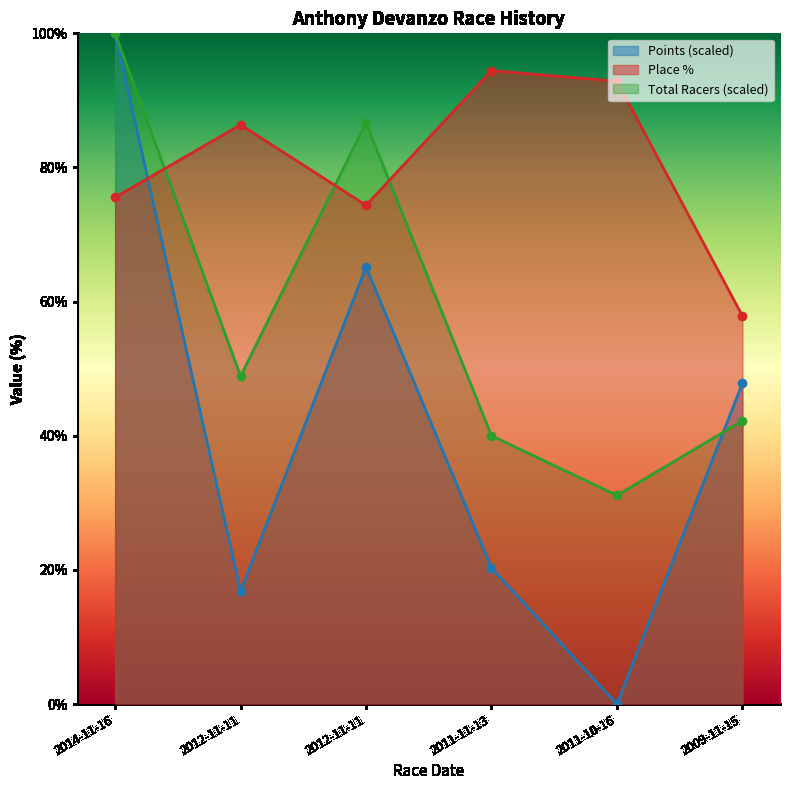

Which has a higher value, 2011-11-13 or 2012-11-11?

2012-11-11